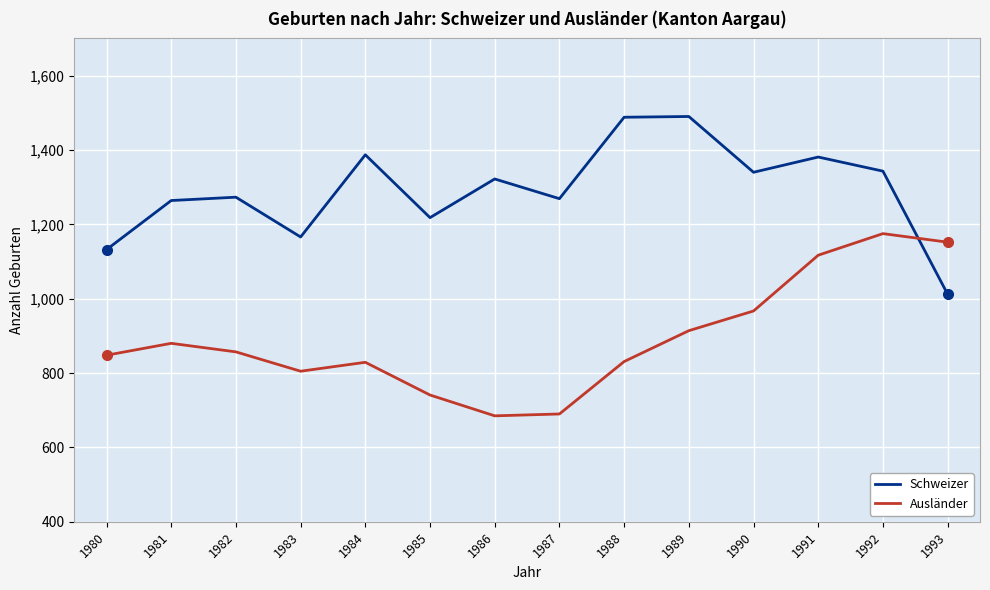

What is the average value of the Ausländer series?

892